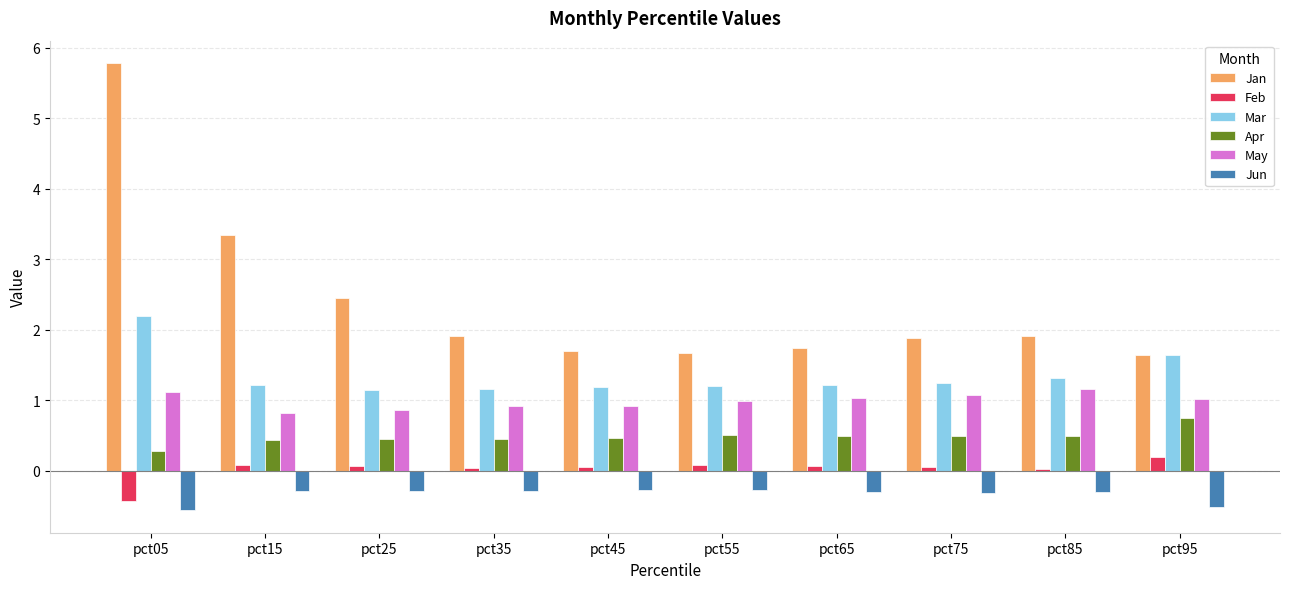

What are all the series names shown in the legend?

Jan, Feb, Mar, Apr, May, Jun